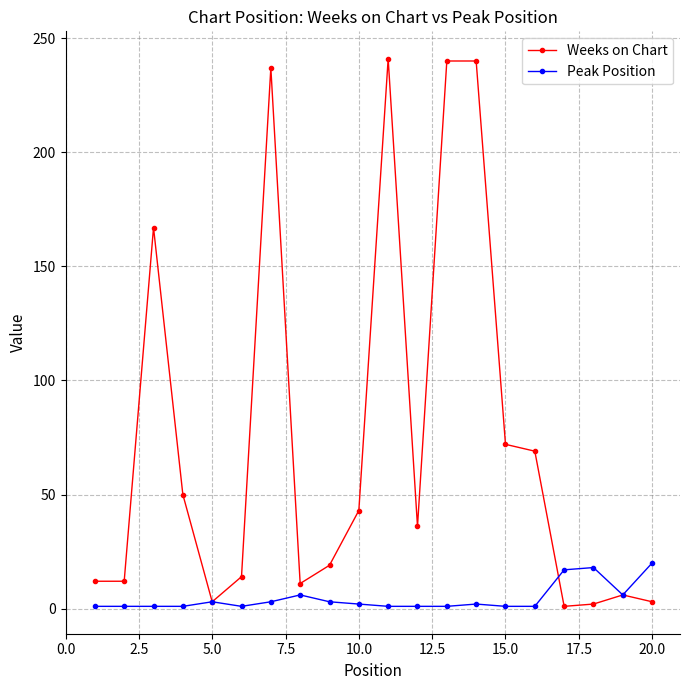

List the series in order of their peak value, lowest first.

Peak Position, Weeks on Chart